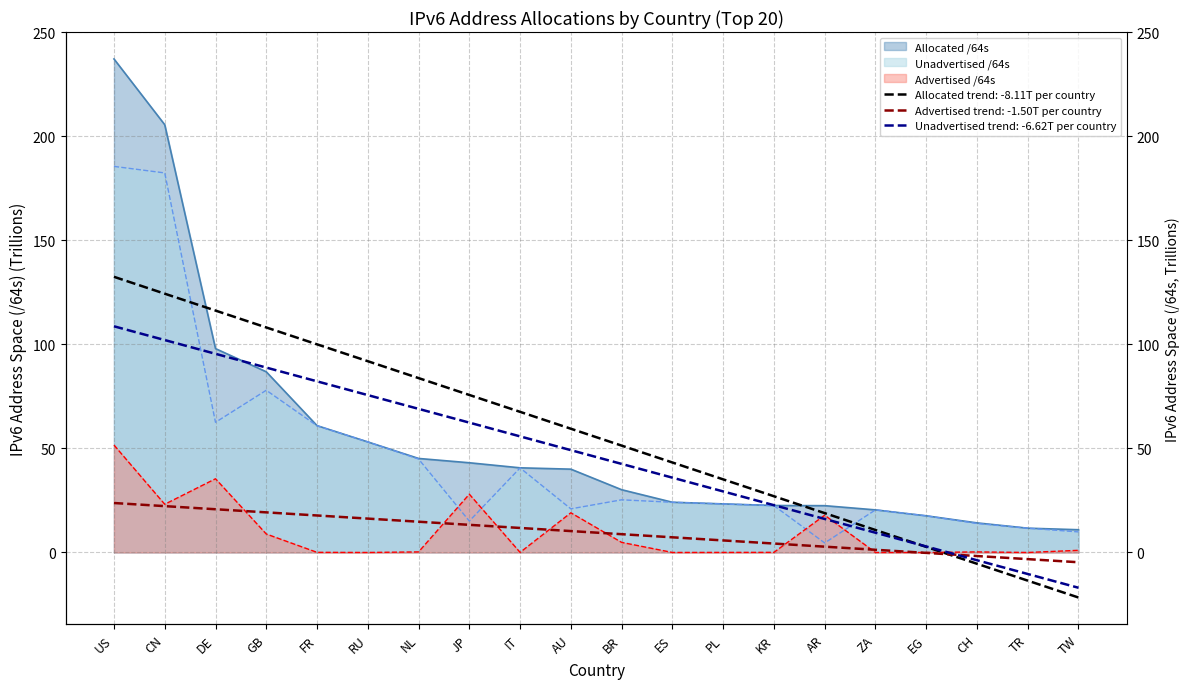

Does the chart display data point markers on the line(s)?

No